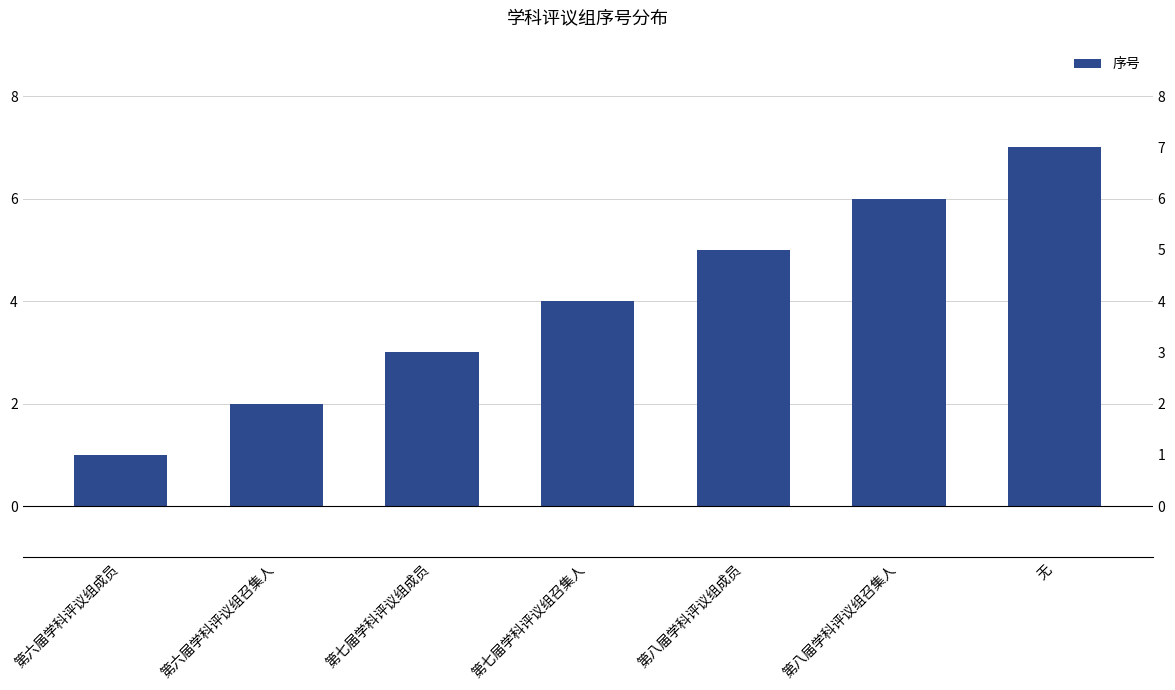

Reading left to right, what are all the values shown in this chart?

第六届学科评议组成员=1	第六届学科评议组召集人=2	第七届学科评议组成员=3	第七届学科评议组召集人=4	第八届学科评议组成员=5	第八届学科评议组召集人=6	无=7